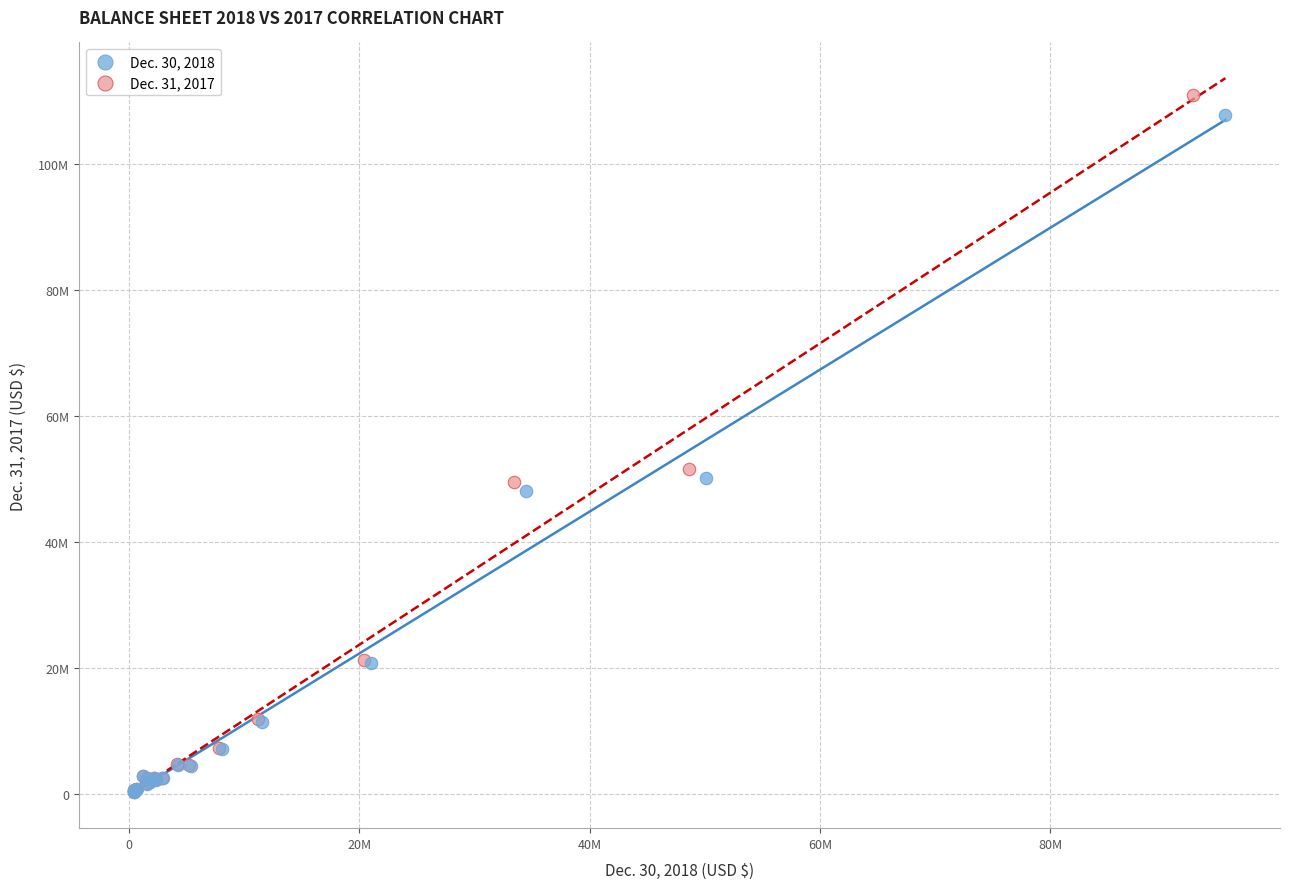

Which series has the widest spread of Y values?

Dec. 31, 2017